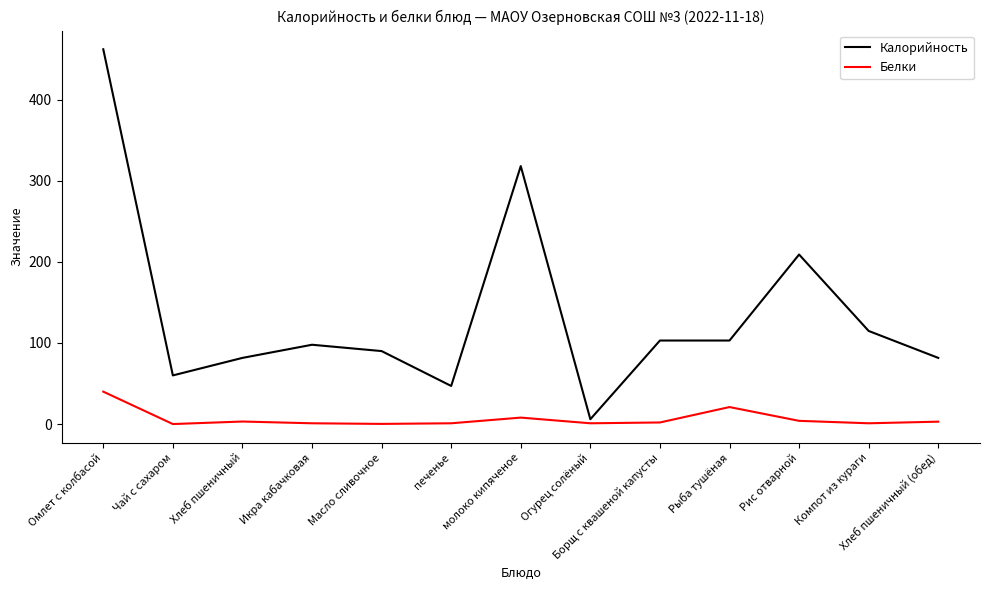

What is the sum of all Белки values?

85.5